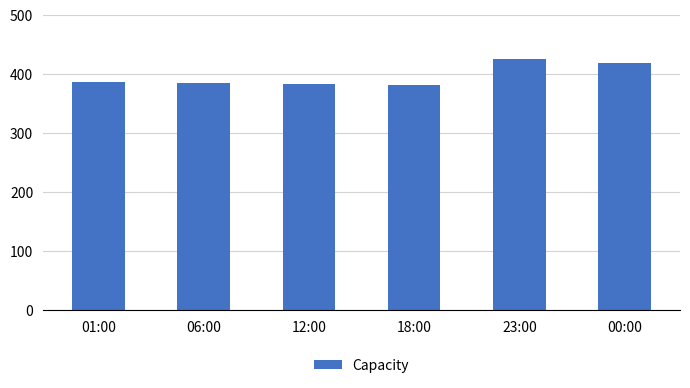

What is the change in value from 06:00 to 23:00?

+41